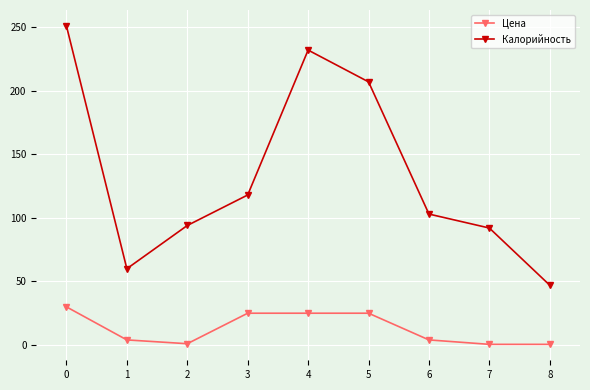

Rank the series at 7 from lowest to highest value.

Цена, Калорийность